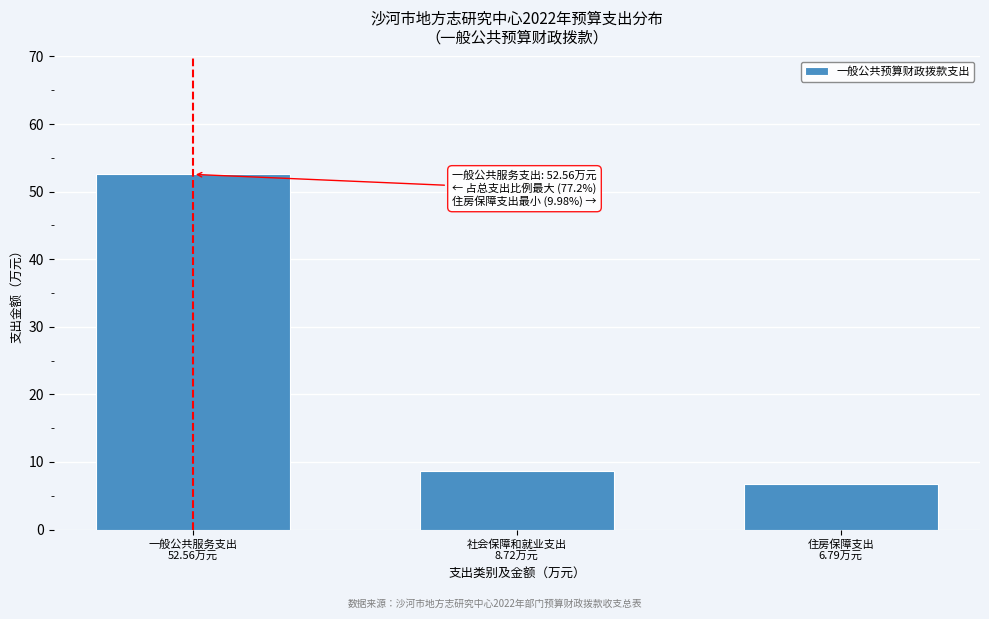

Reading right to left, extract all data points from this chart.

6.8	8.7	52.6